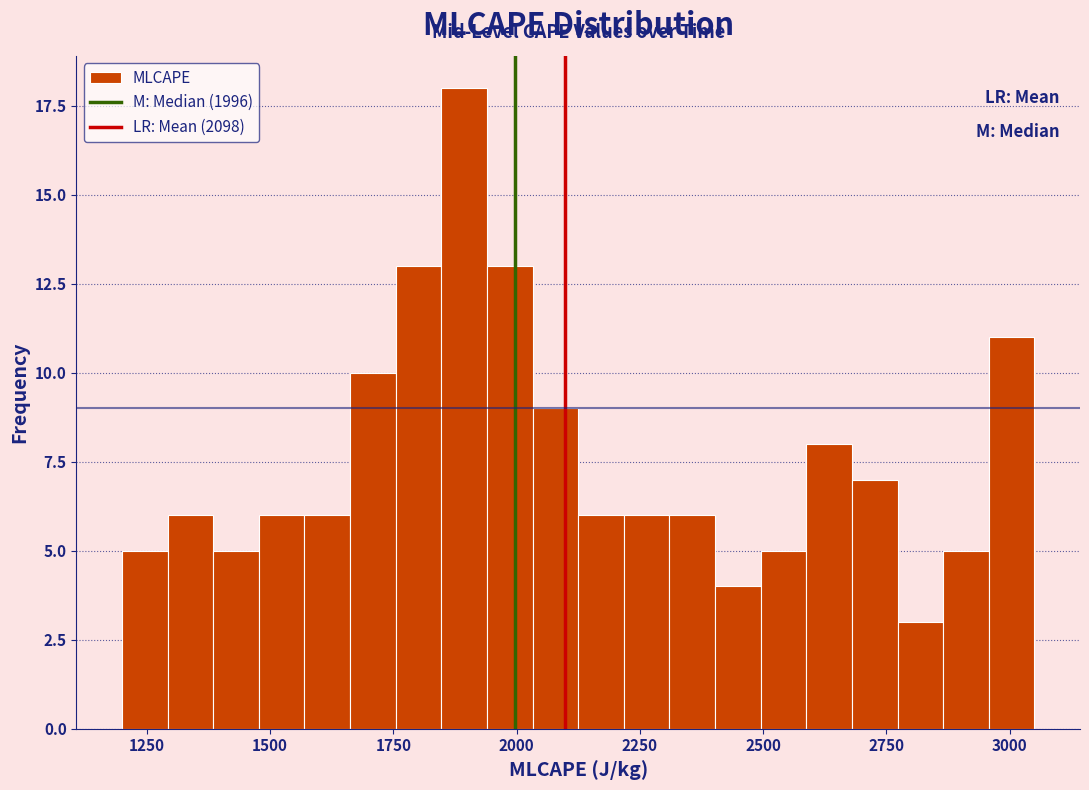

Around what value on the x-axis is the tallest bar? Give the approximate position of its centre, as read against the axis.

1900